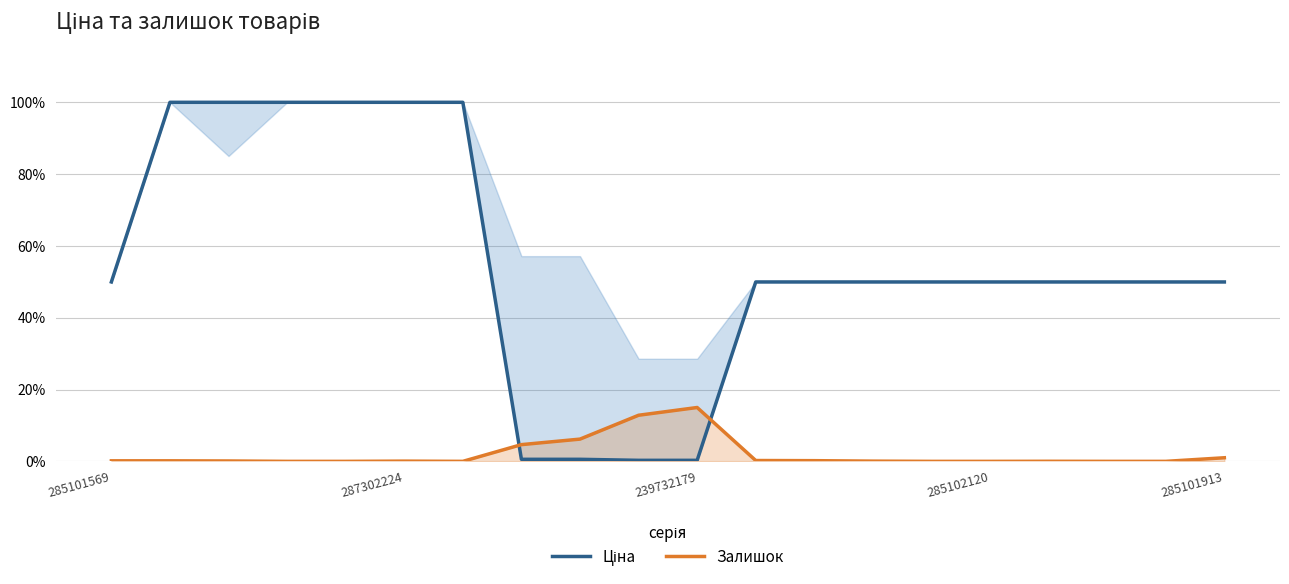

The Залишок series shows -0.1 at 18. True or false?

False